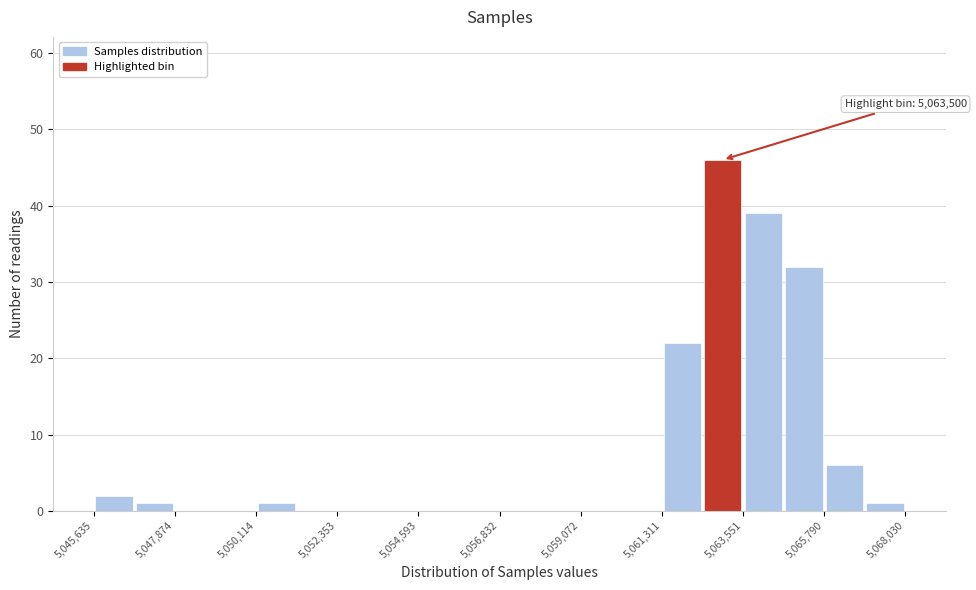

Read against the x-axis, roughly where is the centre of the tallest bar?

5063000